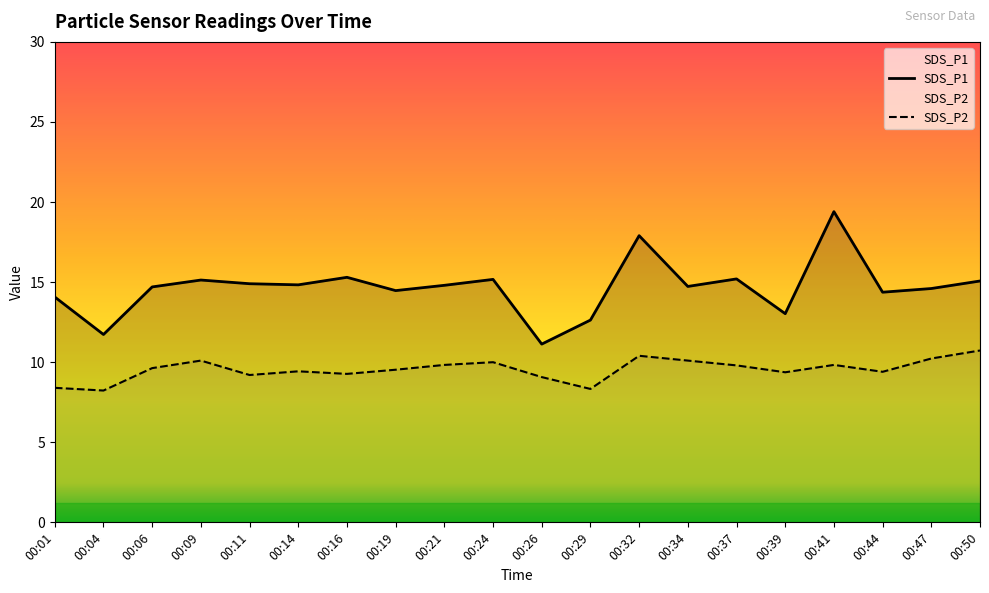

Does the chart display data point markers on the line(s)?

No